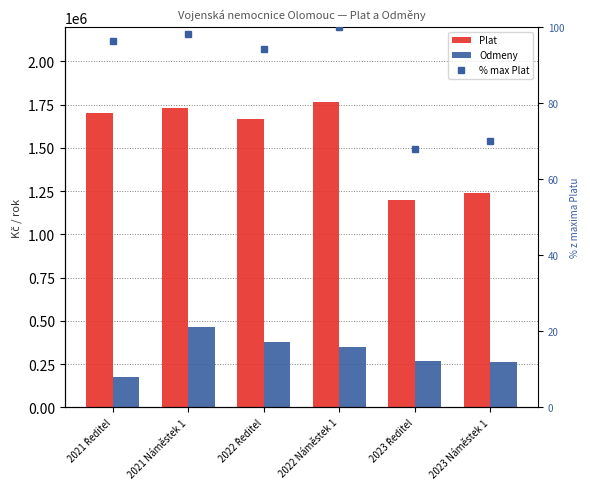

What is the spread (max minus min) of values at 2023 Ředitel?

1197484.2